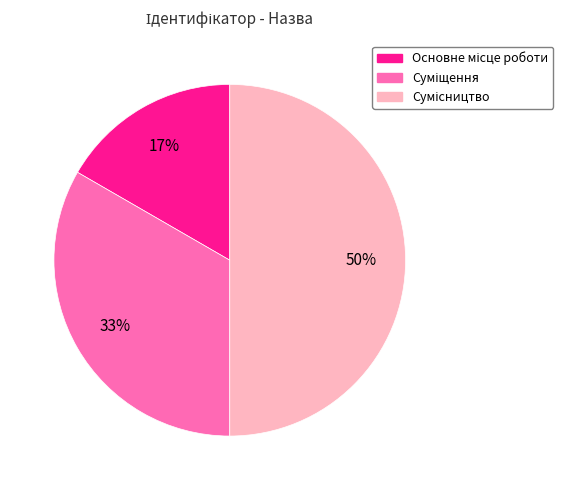

Count the number of slices in the pie.

3